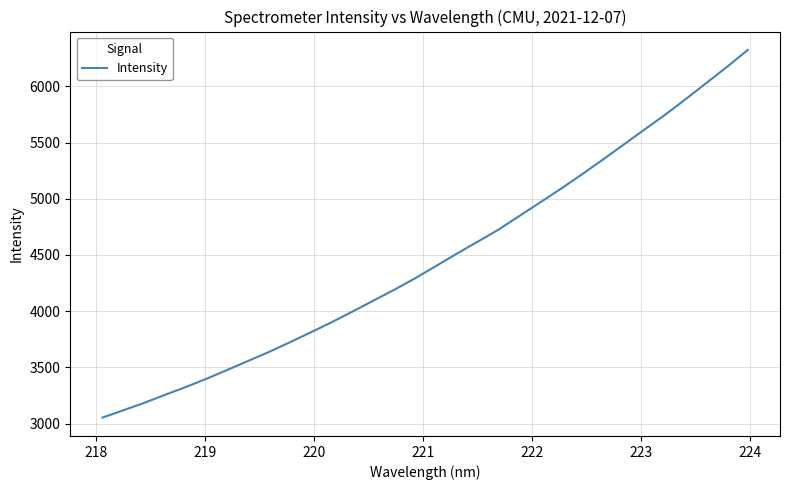

What is the smallest value displayed?

3053.3